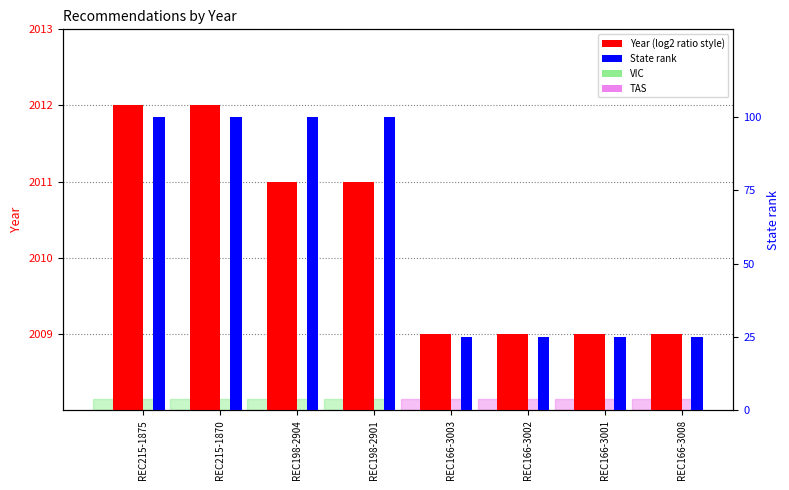

At which category is the sum across all series the highest?

REC215-1875